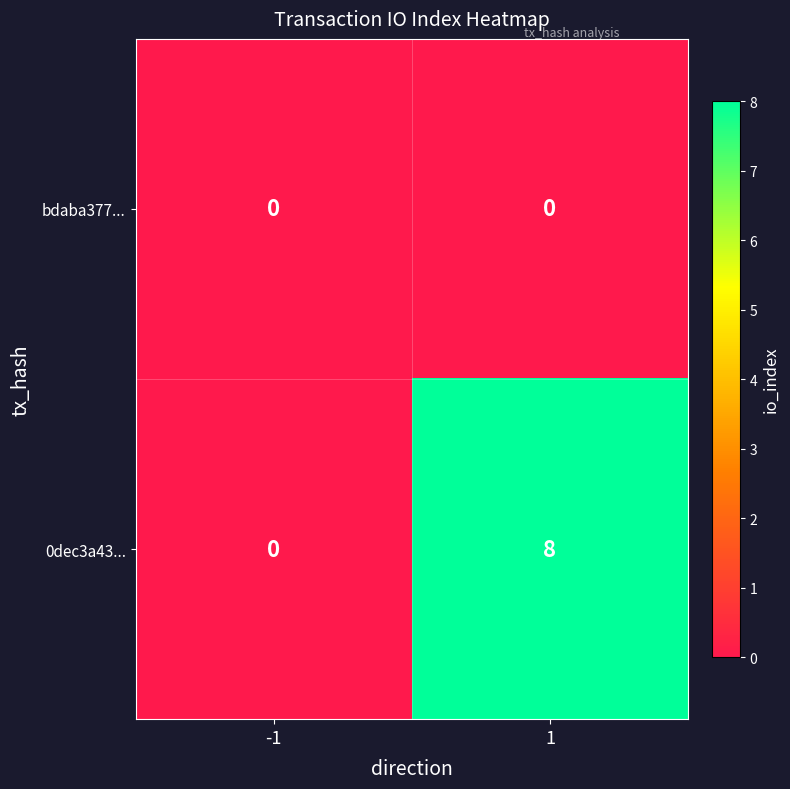

What is the maximum value for 0dec3a43...?

8